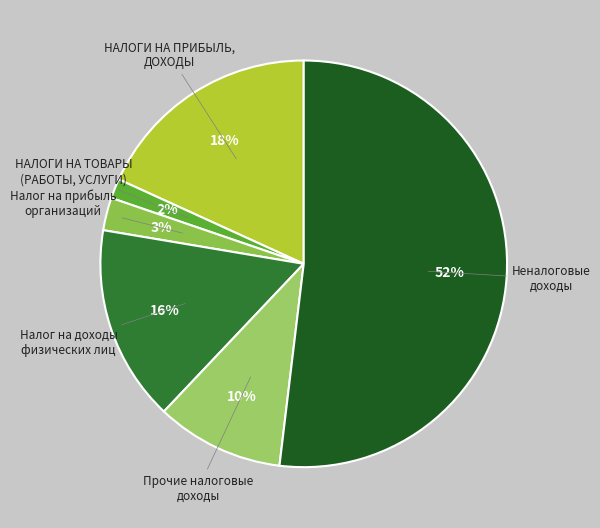

Is it true that НАЛОГИ НА ТОВАРЫ (РАБОТЫ, УСЛУГИ) is 8% of the pie?

False